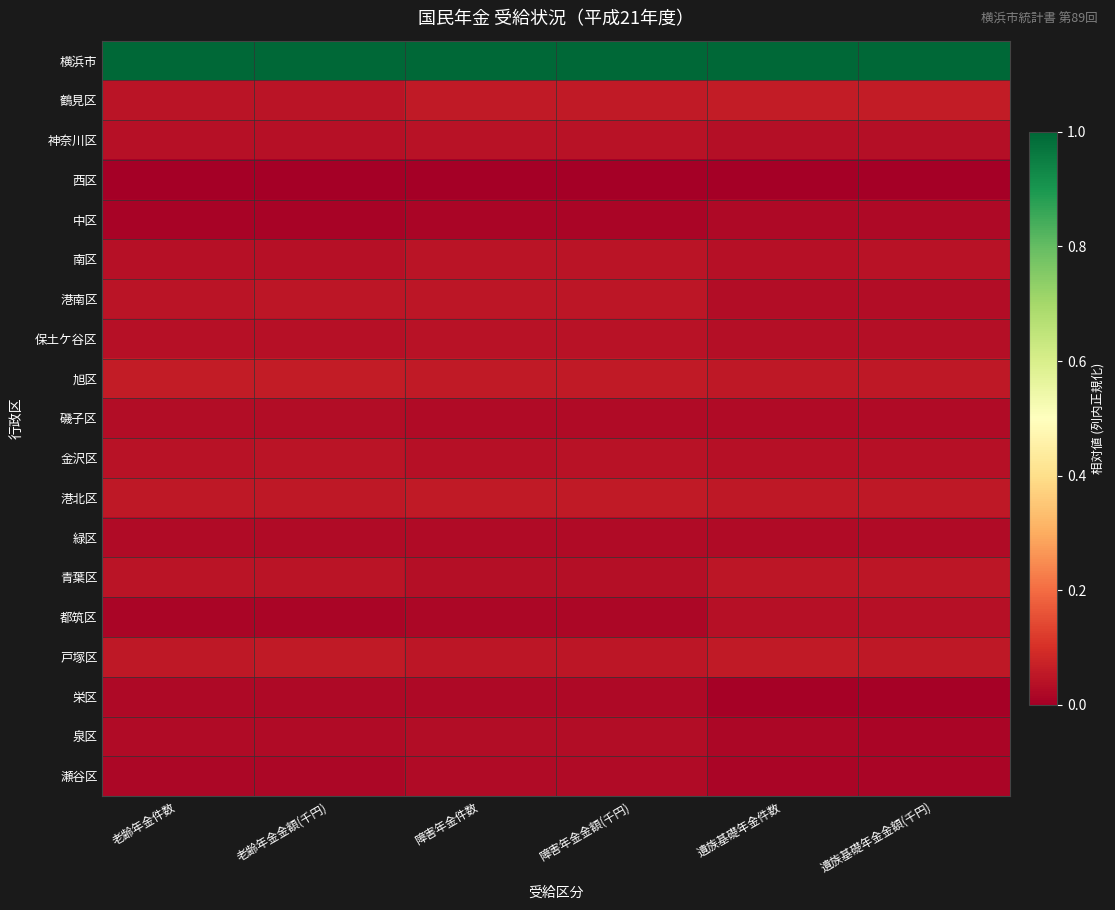

What is the difference between the highest and lowest values at 障害年金件数?

1.0